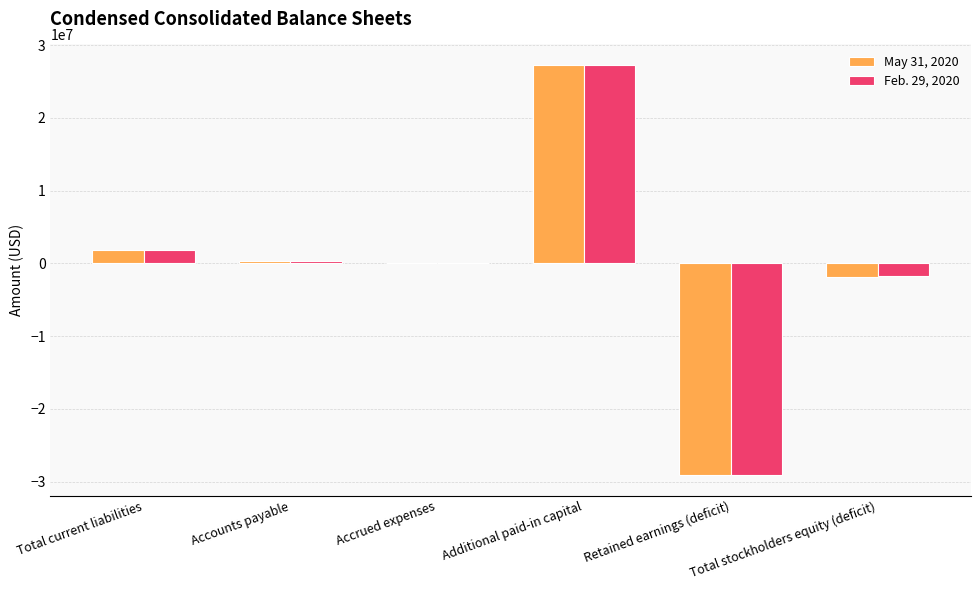

Reading right to left, transcribe all the data shown in this chart.

May 31, 2020: Total stockholders equity (deficit)=-1832000	Retained earnings (deficit)=-29123000	Additional paid-in capital=27290000	Accrued expenses=45000	Accounts payable=352000	Total current liabilities=1832000
Feb. 29, 2020: Total stockholders equity (deficit)=-1798000	Retained earnings (deficit)=-29089000	Additional paid-in capital=27290000	Accrued expenses=40000	Accounts payable=353000	Total current liabilities=1799000